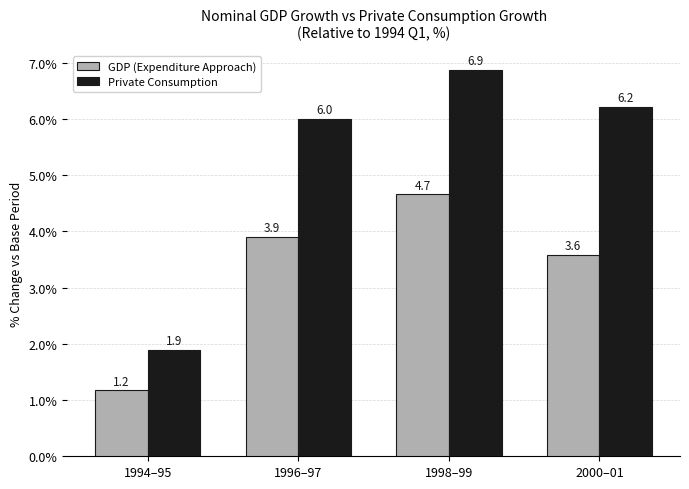

The Private Consumption series shows 2.6 at 2000–01. True or false?

False